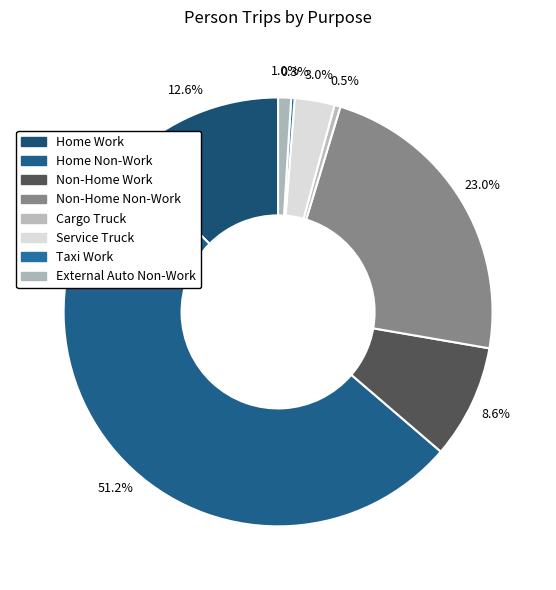

What is the largest slice in the pie chart?

Home Non-Work